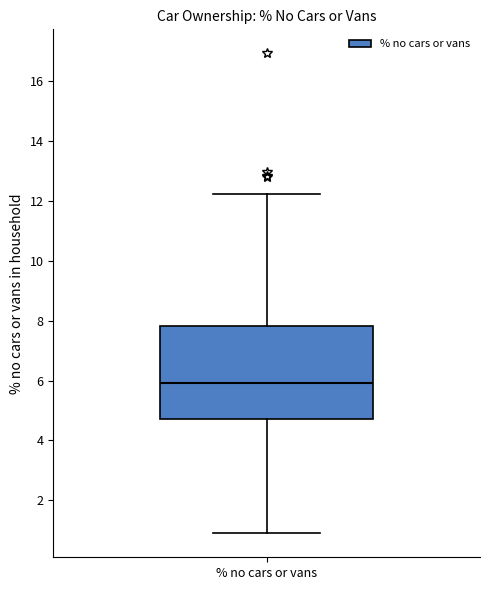

Transcribe this box plot: give where the median line is, the range the box spans, and where the two whiskers end, as read against the y-axis. The values are not printed on the chart, so give them approximately, as read against the axis.

median 6.0, box 4.8 to 7.8, whiskers 1.0 to 12.2